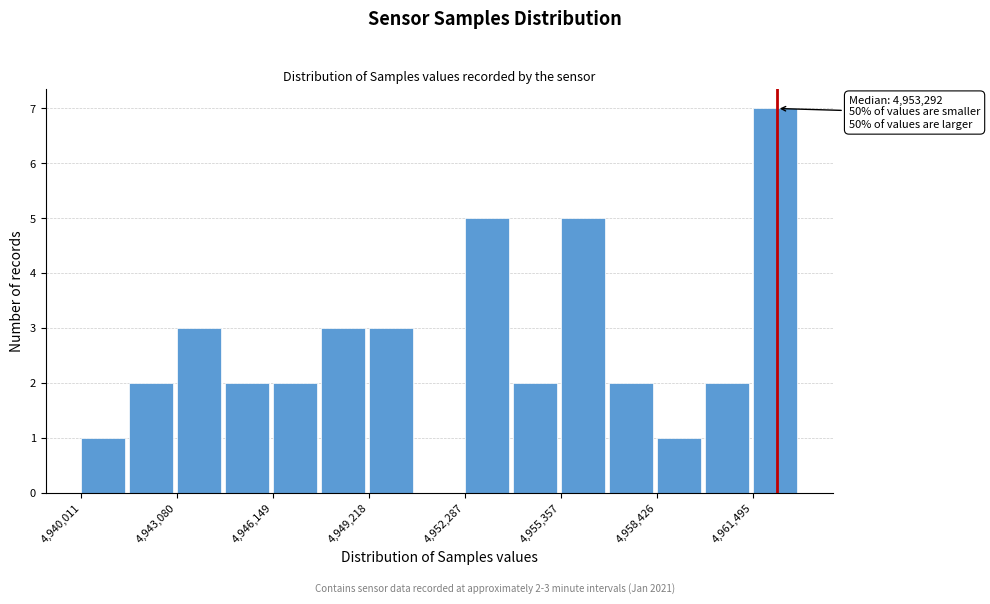

Read against the x-axis, roughly where is the centre of the tallest bar?

4962000